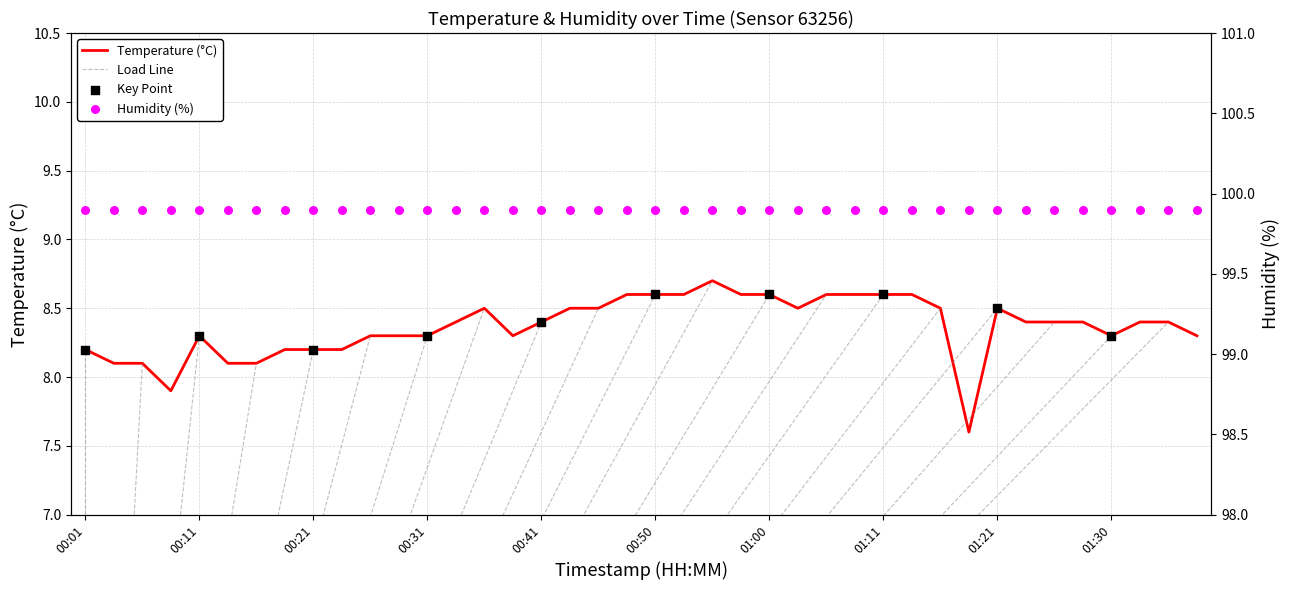

What is the ratio of the value at 00:46 to the value at 00:04?

1.0